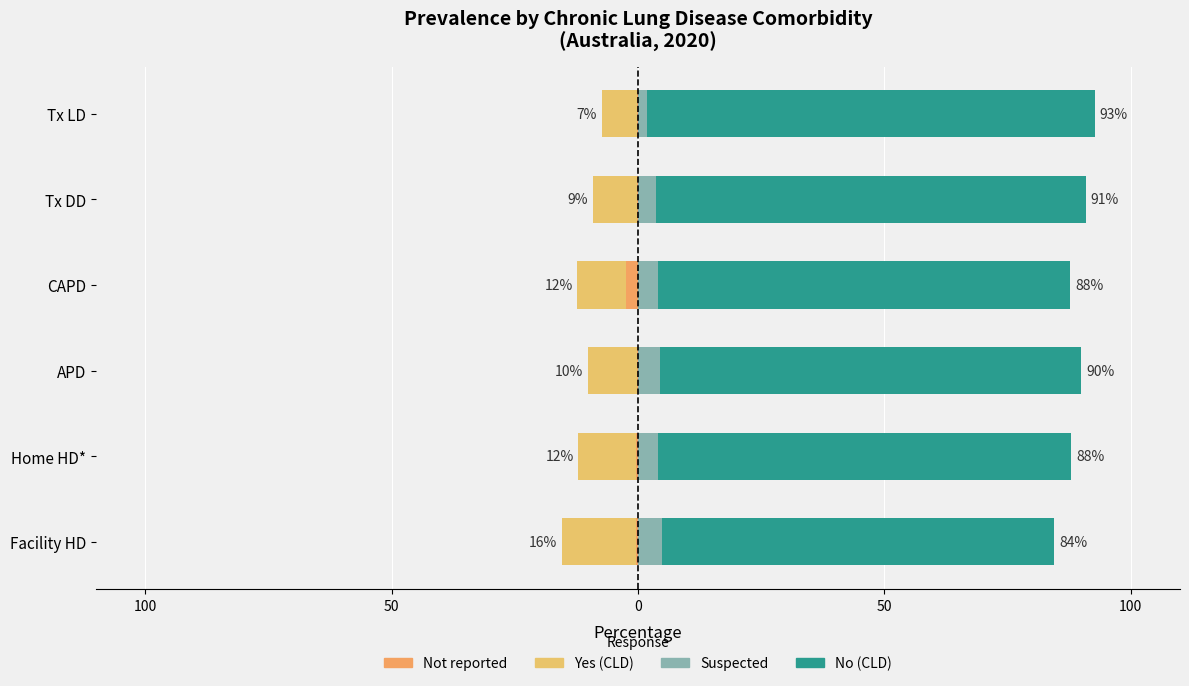

Reading left to right, what are all the values shown in this chart?

Not reported: -0.3	-0.4	-0.3	-2.4	-0.1	-0.2
Yes: -15.2	-11.7	-9.8	-9.9	-9.0	-7.1
Suspected: 4.8	4.1	4.4	4.1	3.7	1.9
No: 79.7	83.8	85.5	83.7	87.1	90.7